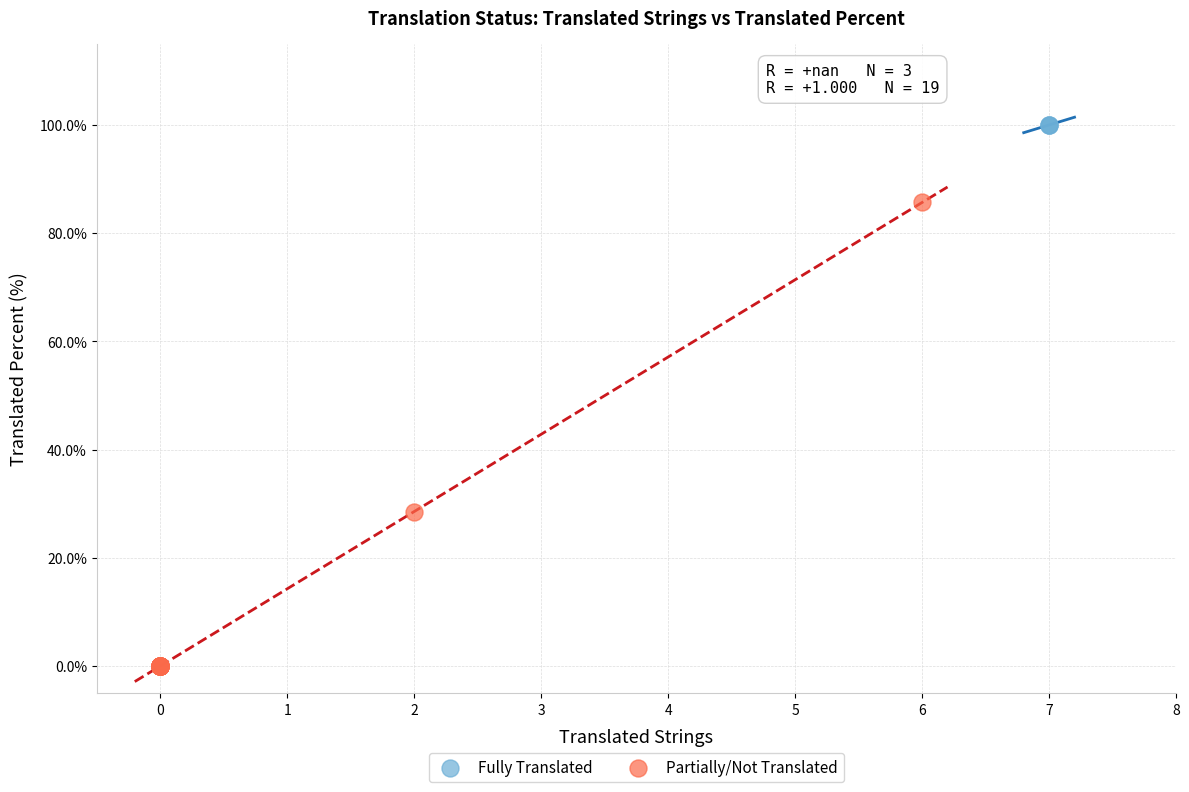

Which series reaches the minimum Y coordinate?

Partially/Not Translated